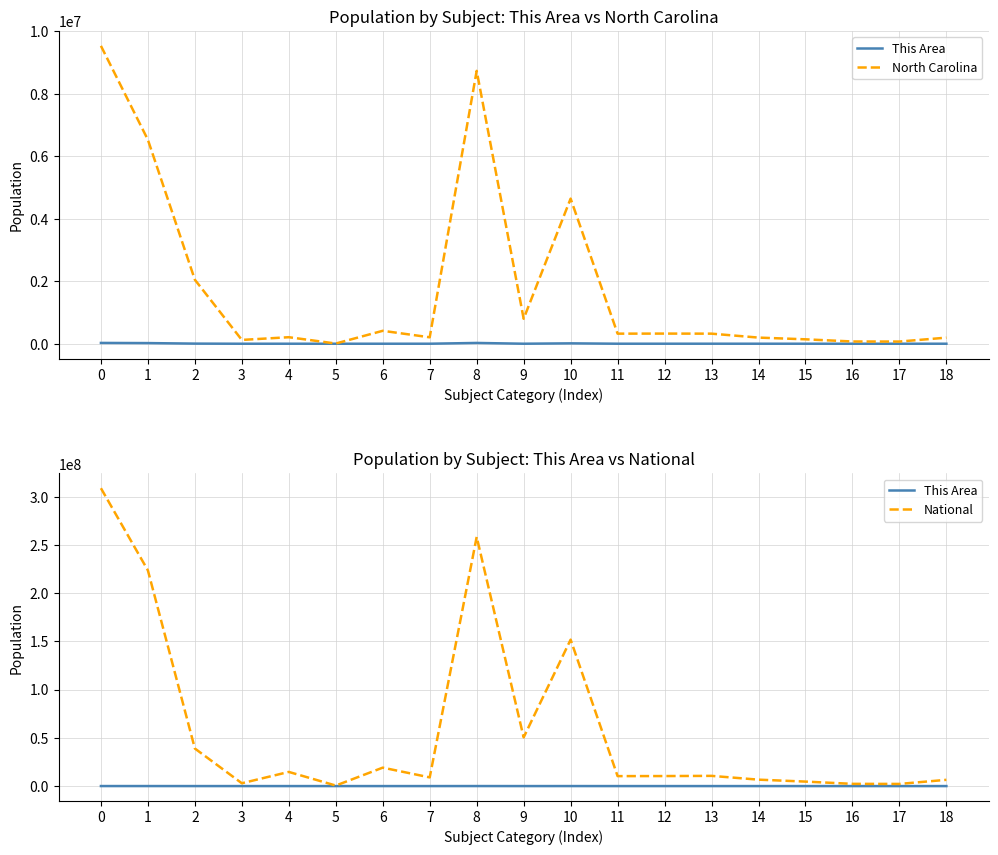

Reading left to right, list all the values displayed in this chart.

This Area: 25895	20738	4049	57	391	2	208	450	25335	560	12517	711	845	940	615	322	154	138	360
North Carolina: 9535483	6528950	2048628	122110	208962	6604	414030	206199	8735363	800120	4645492	322871	324900	322795	196737	141534	71885	69841	194922
National: 308745538	223553265	38929319	2932248	14674252	540013	19107368	9009073	258267944	50477594	151781326	10319427	10389638	10579862	6656209	4647457	2308319	2223198	6482659